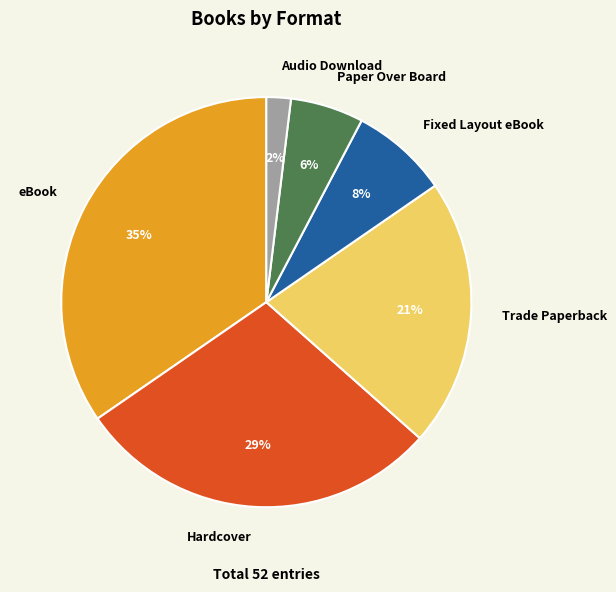

True or false: eBook accounts for 35% of the total.

True